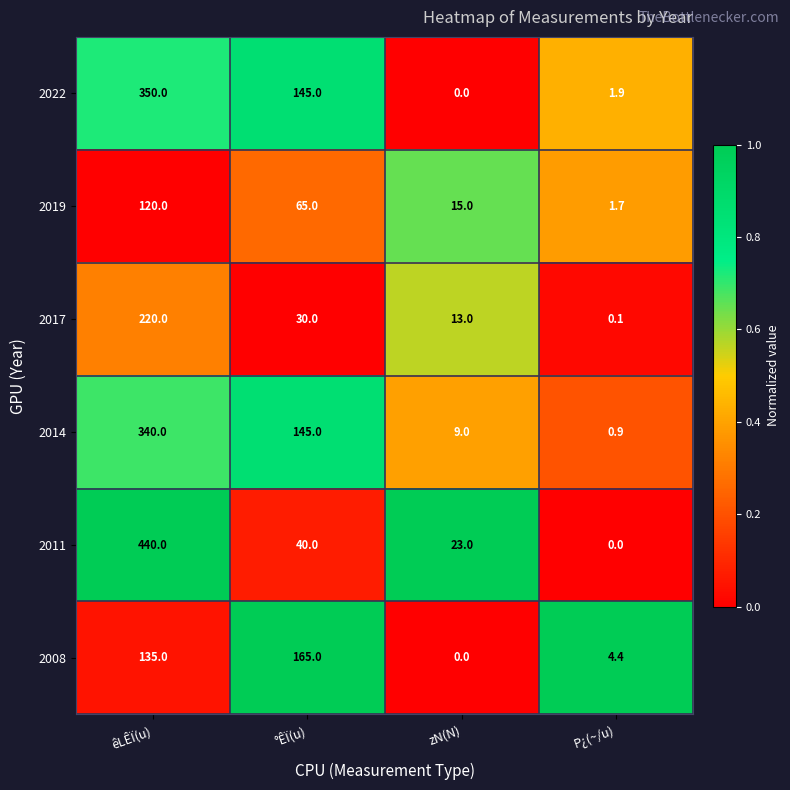

At which category is the sum across all series the highest?

êLÊÏ(u)